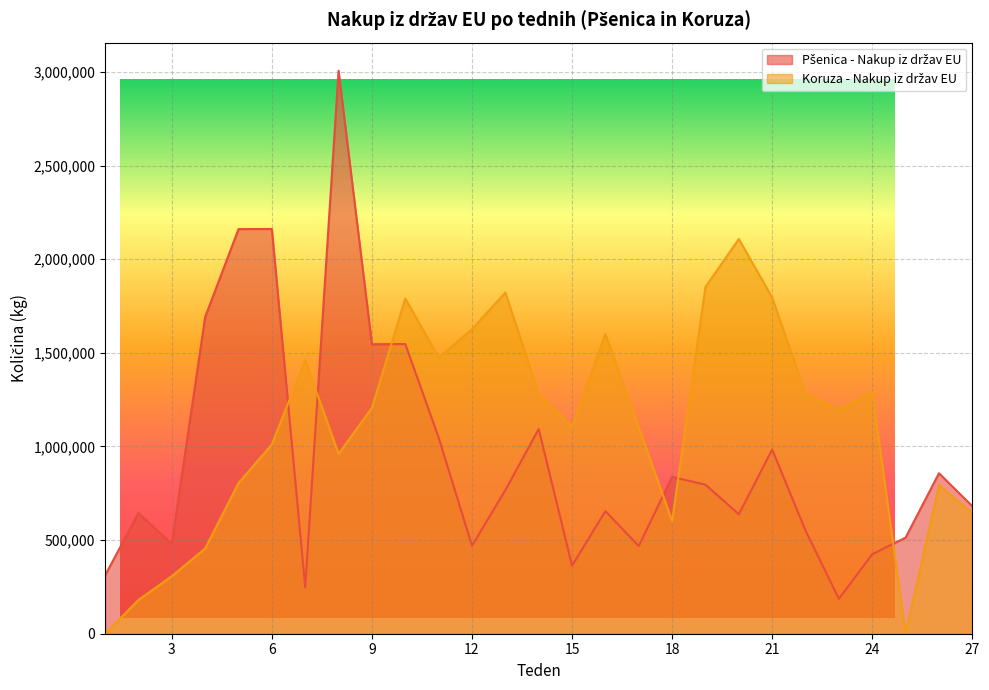

At which category does Pšenica - Nakup iz držav EU reach its first local valley?

3